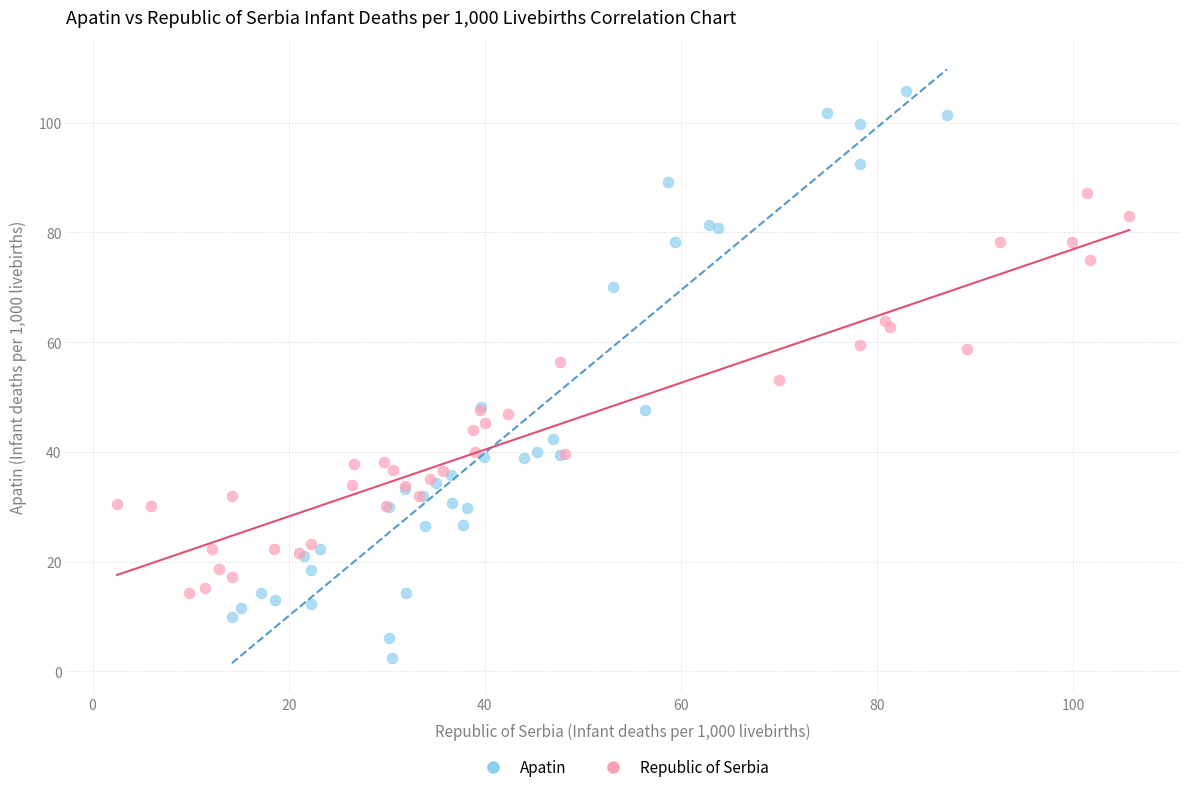

Which series reaches the maximum Y coordinate?

Apatin